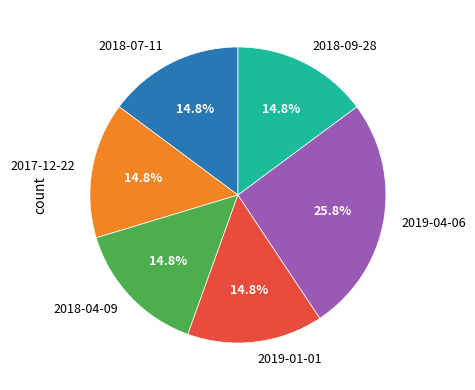

Is it true that 2017-12-22 is 15% of the pie?

True